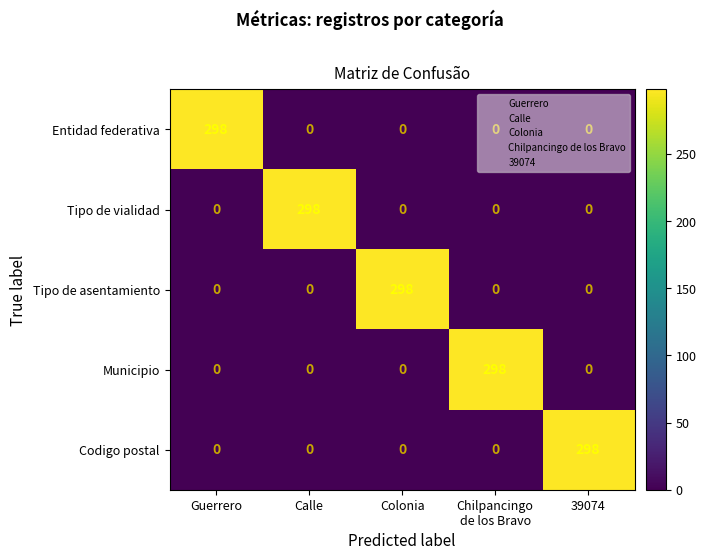

What is the difference between the highest and lowest values at Calle?

298